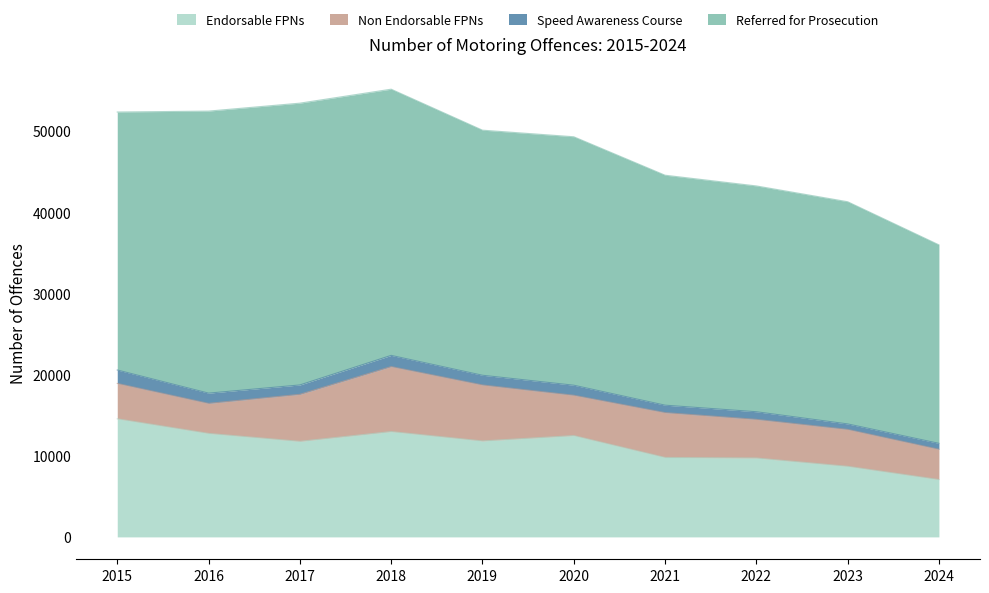

Where does the Referred for Prosecution series first go above 30593?

2015